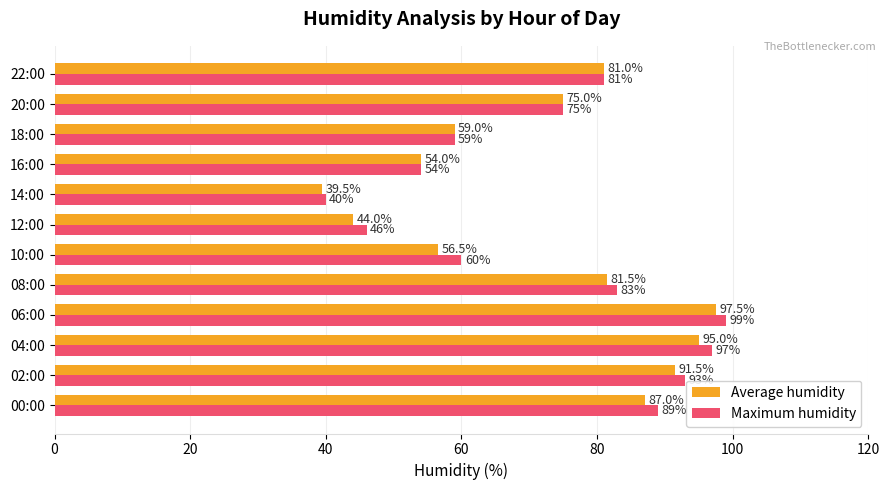

List the series in order of their peak value, highest first.

Maximum humidity, Average humidity